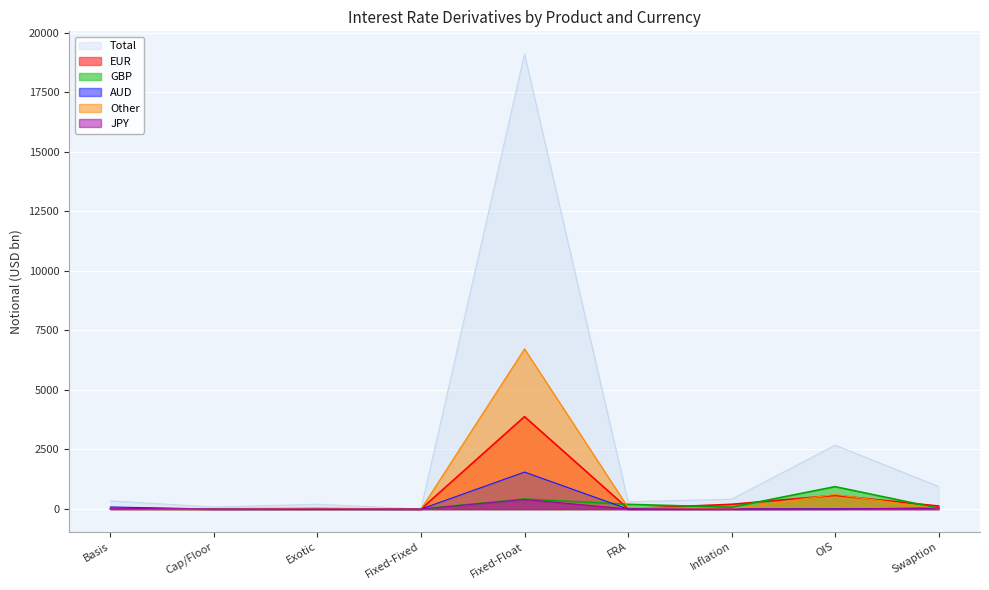

What is the label of the 2nd point from the left?

Cap/Floor